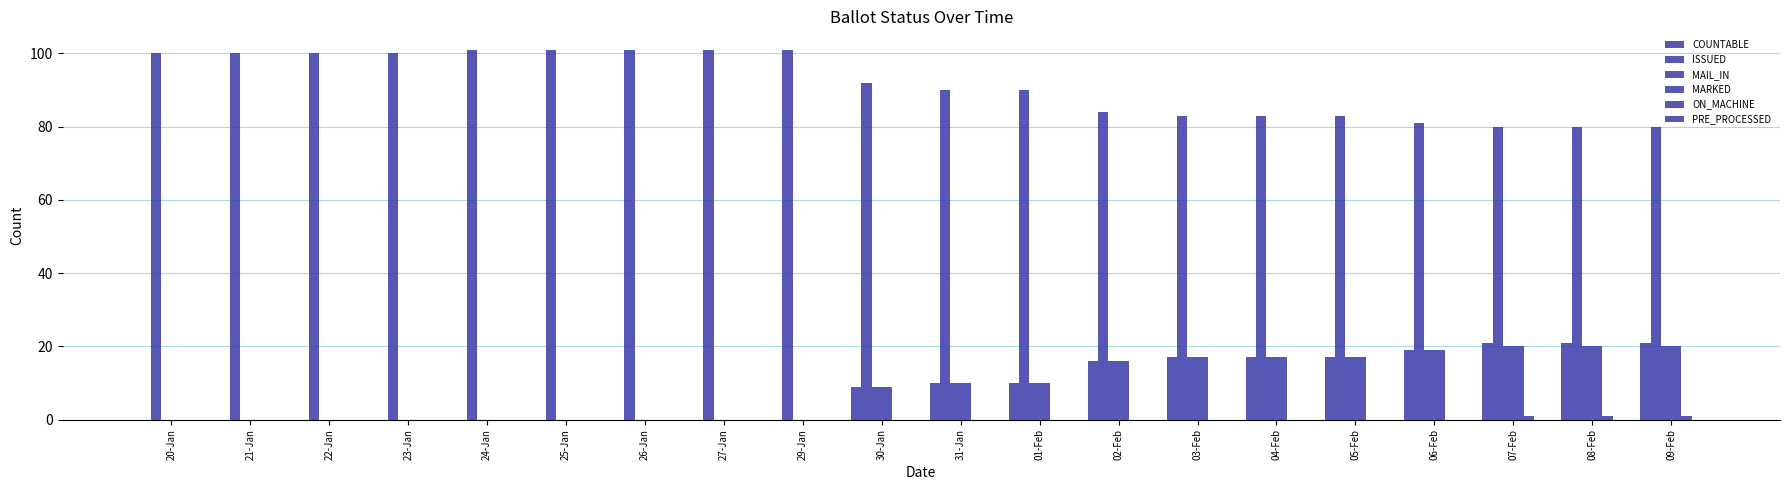

Count the number of categories in the chart.

20